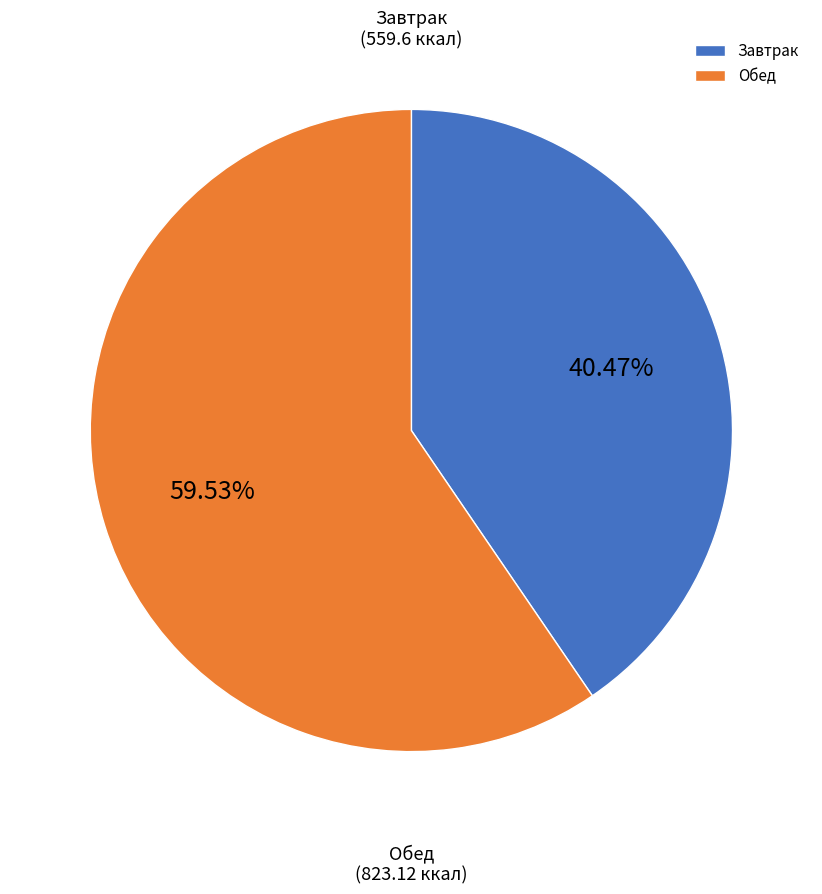

To the nearest percent, what percentage of the pie is Обед?

60%